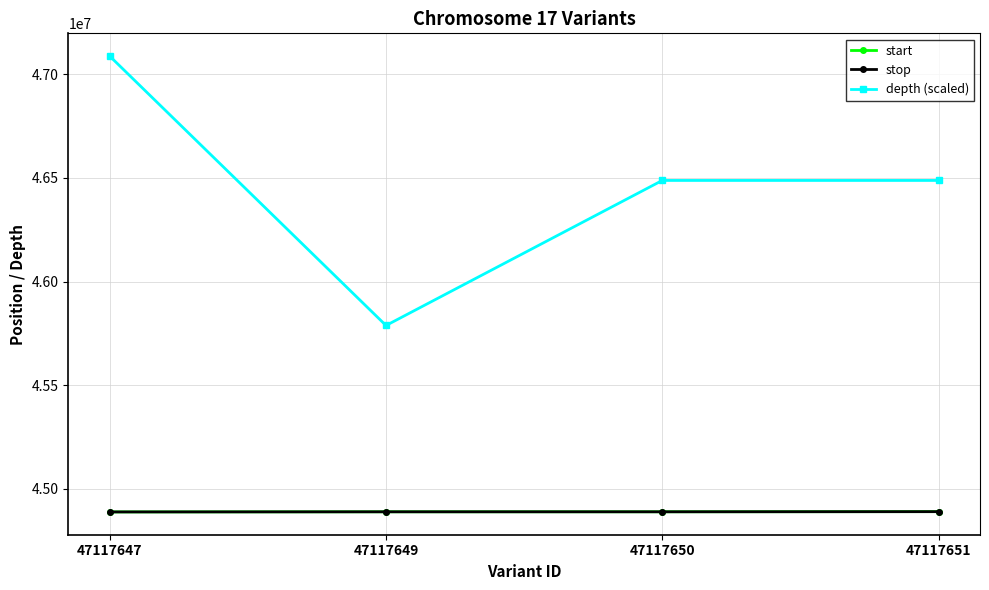

What are all the series names shown in the legend?

start, stop, depth (scaled)